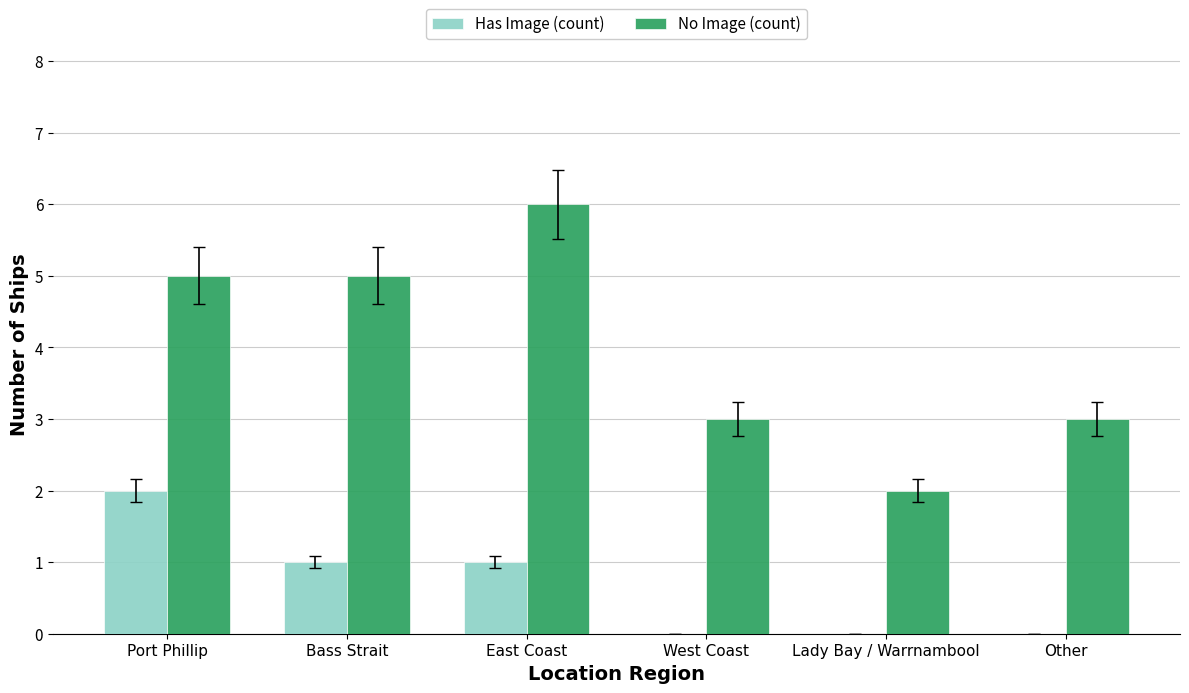

What is the greatest value displayed?

6